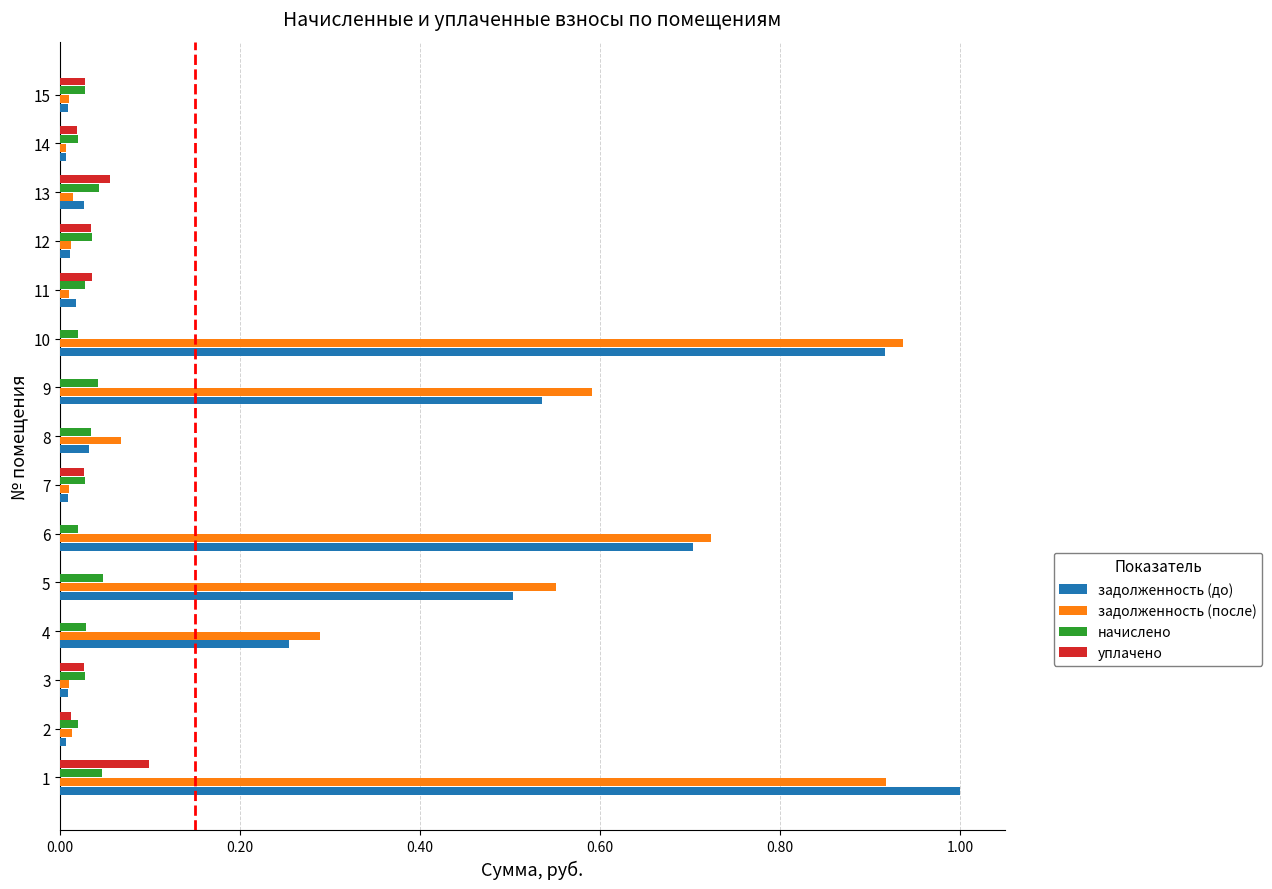

True or false: уплачено has a value of 0.0 at 5.

True